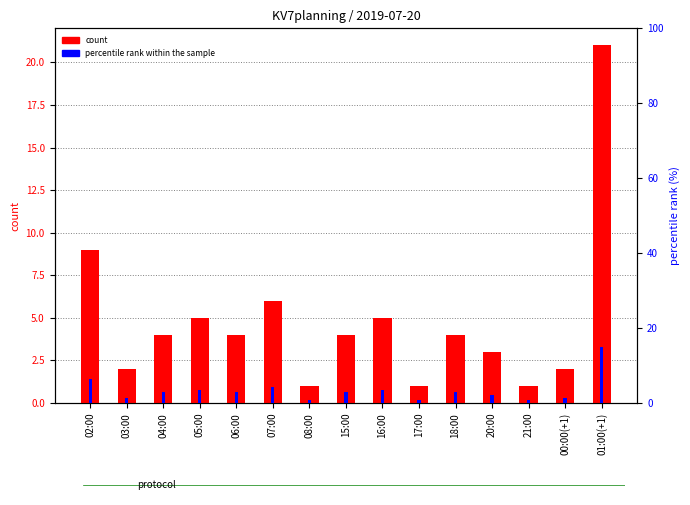

Which series has the largest range (max minus min)?

count